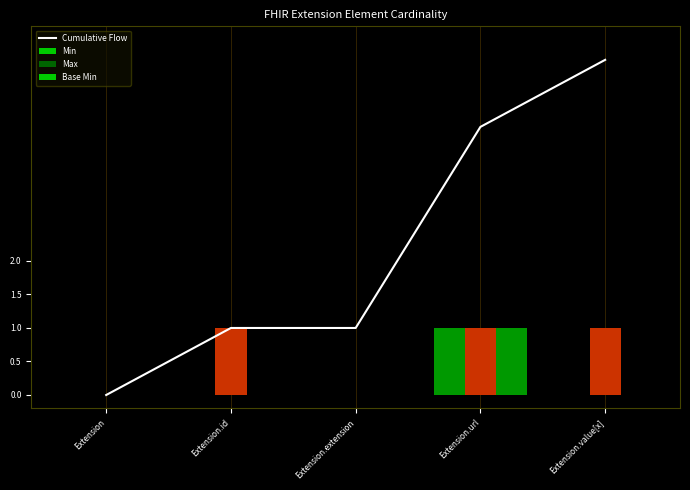

What position from the left is Extension.url?

4